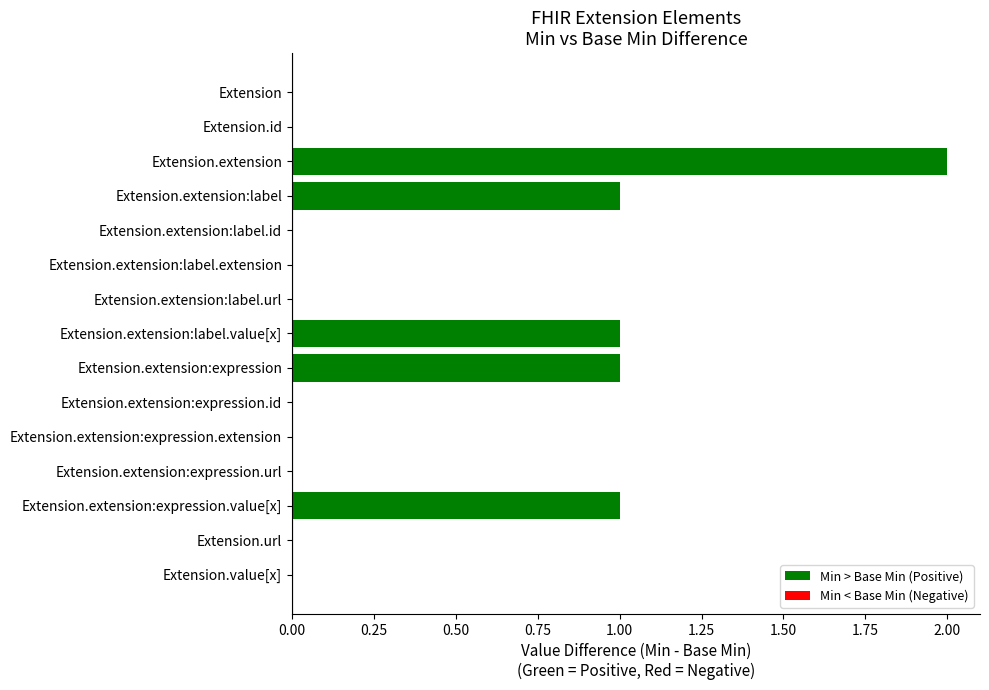

Is it true that the value at Extension.extension:expression.url is -1?

False